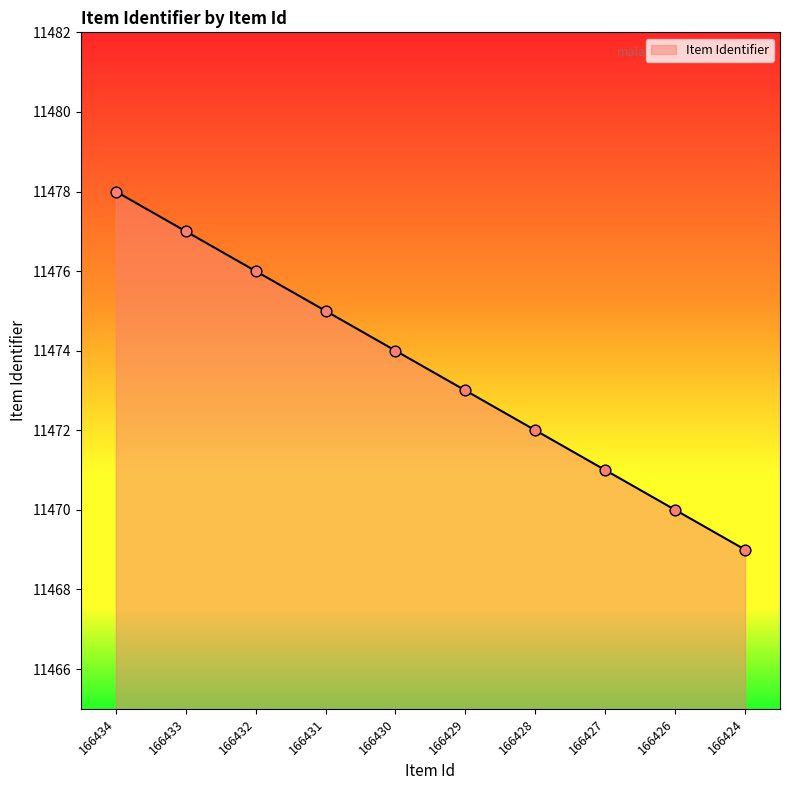

Which has a higher value, 166426 or 166434?

166434